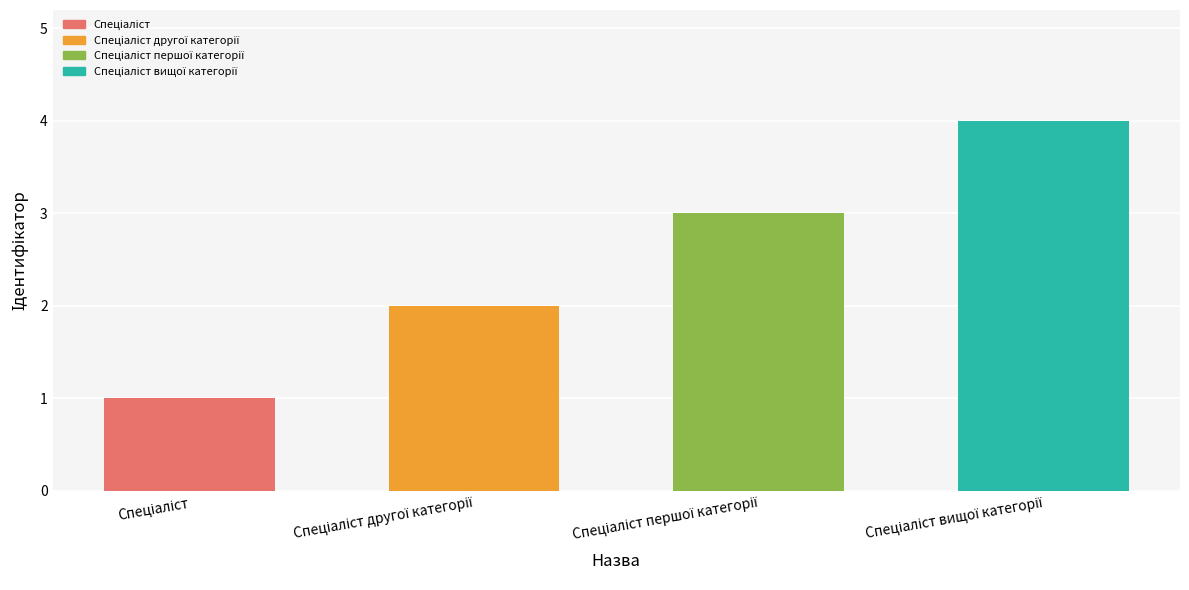

Count the values in the range 2 to 4.

3